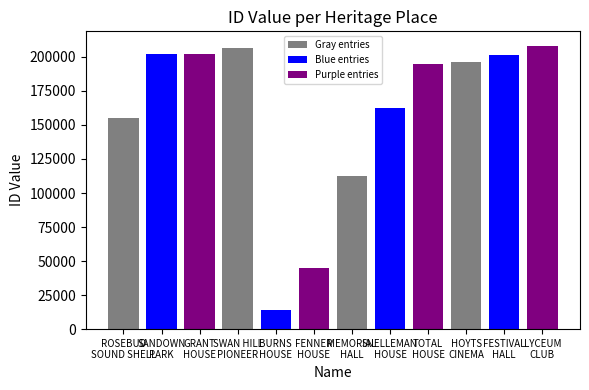

What is the label of the 9th bar from the right?

SWAN HILL PIONEER SETTLEMENT